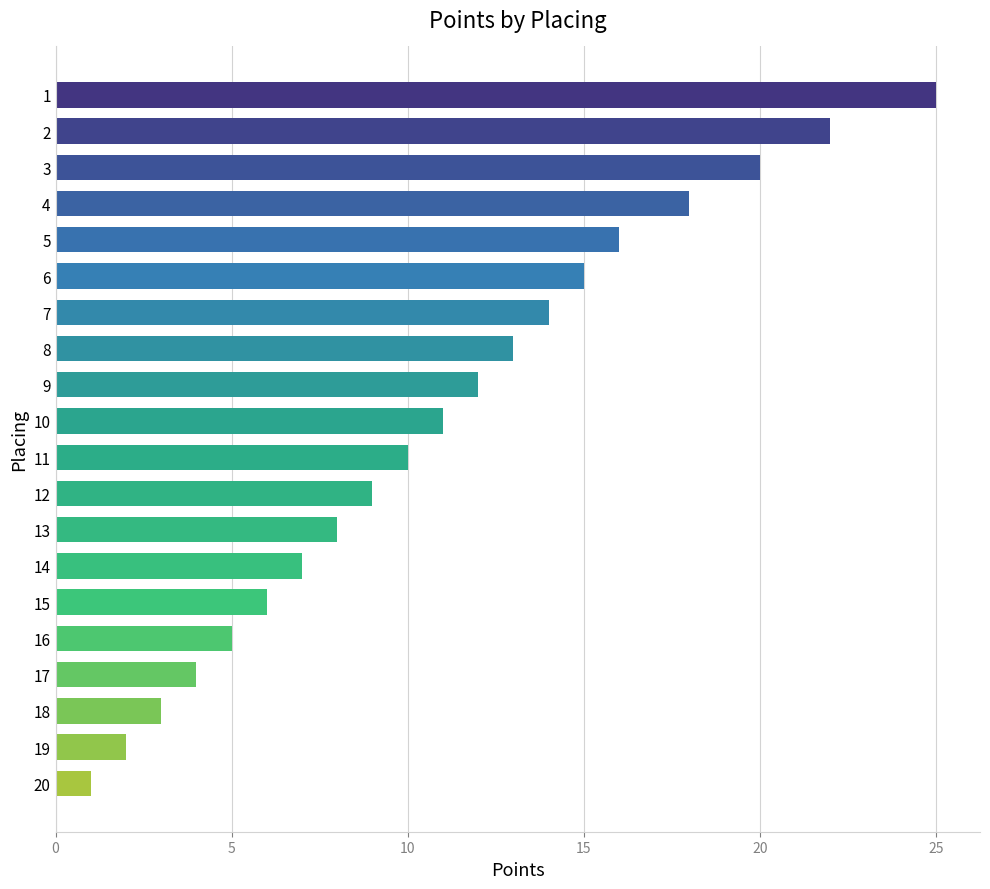

The chart shows a value of 24 at 15. True or false?

False